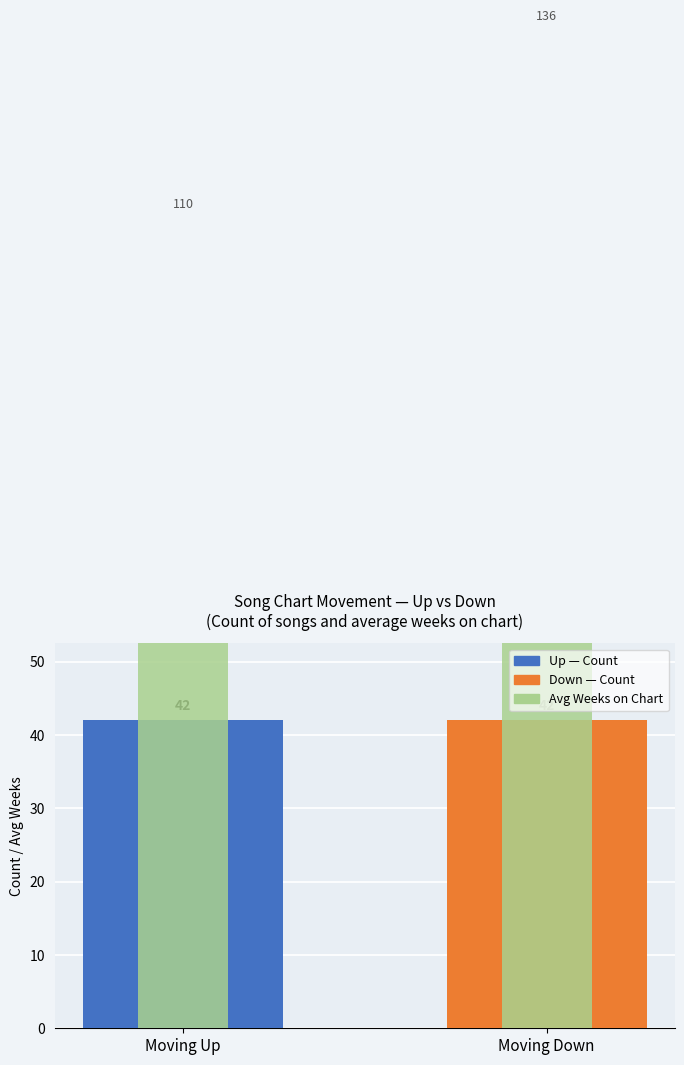

How many data points does each series have?

2